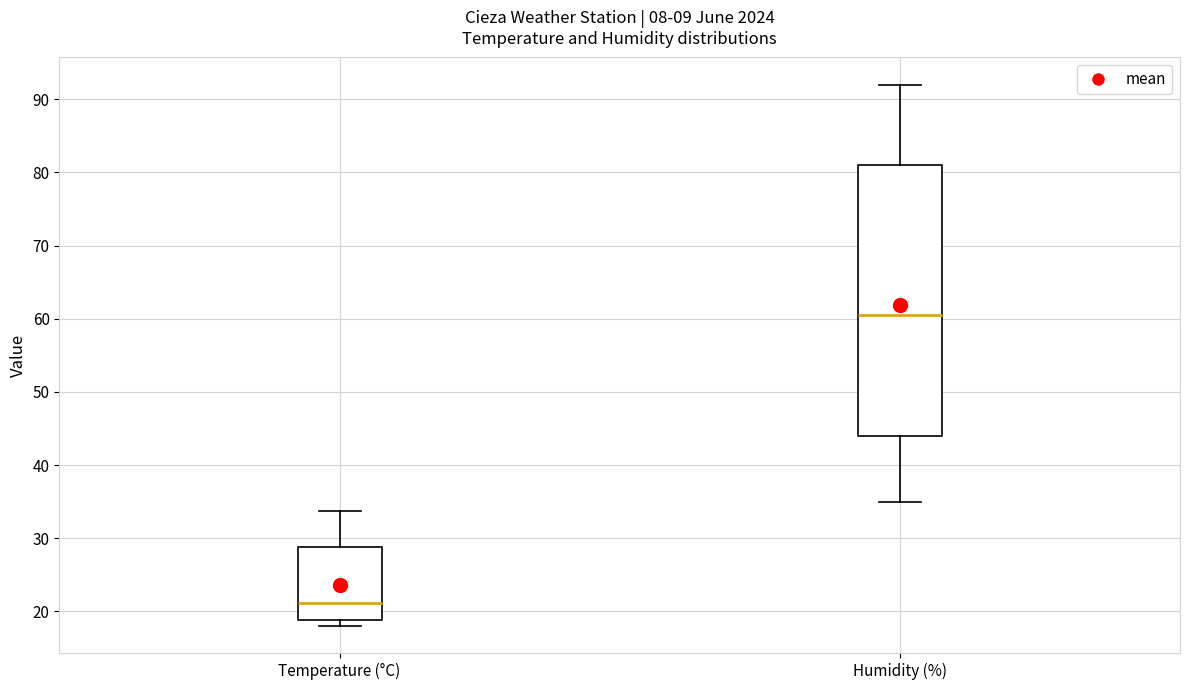

Which box's median line is the highest?

Humidity (%)